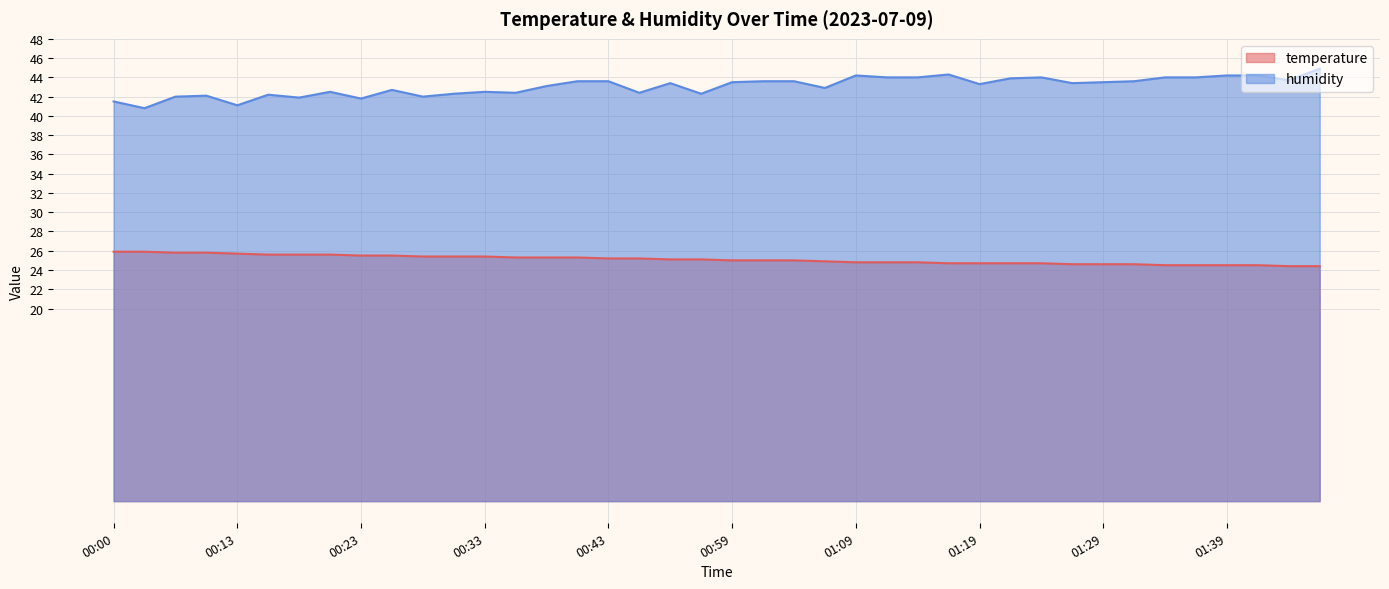

What is the average value of the humidity series?

43.1